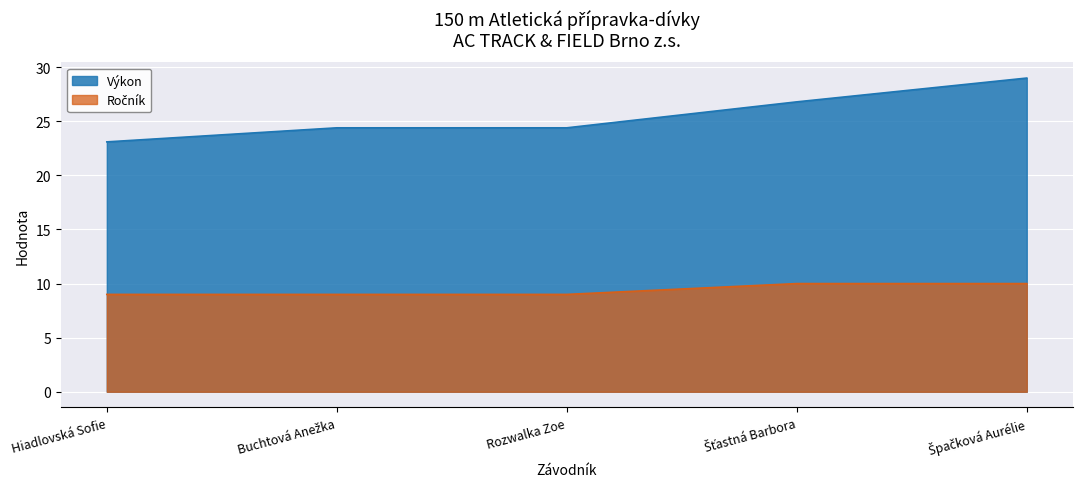

Between Buchtová Anežka and Špačková Aurélie, which series saw the biggest shift?

Výkon